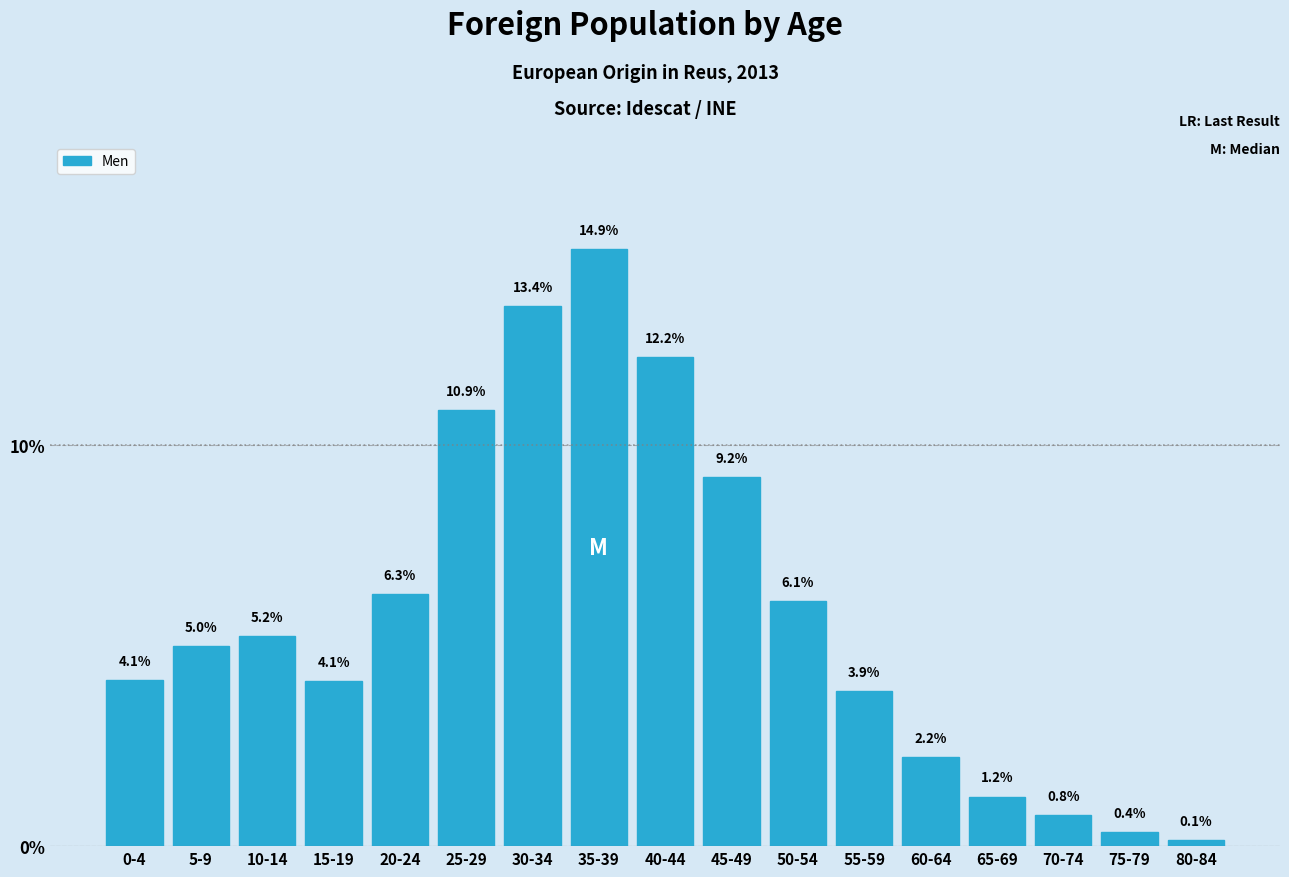

Reading left to right, list all the values displayed in this chart.

4.1	5.0	5.2	4.1	6.3	10.9	13.4	14.9	12.2	9.2	6.1	3.9	2.2	1.2	0.8	0.4	0.1